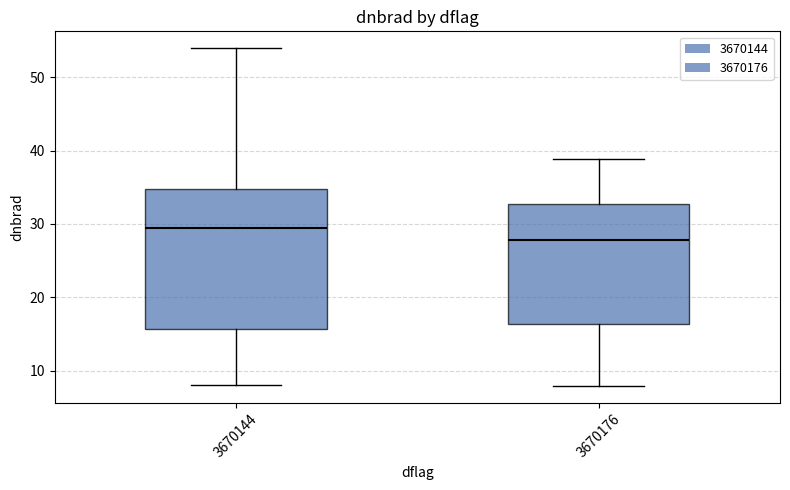

Where does the lower whisker of the box at x = 3670176 end on the y-axis? The values are not printed on the chart, so give them approximately, as read against the axis.

8